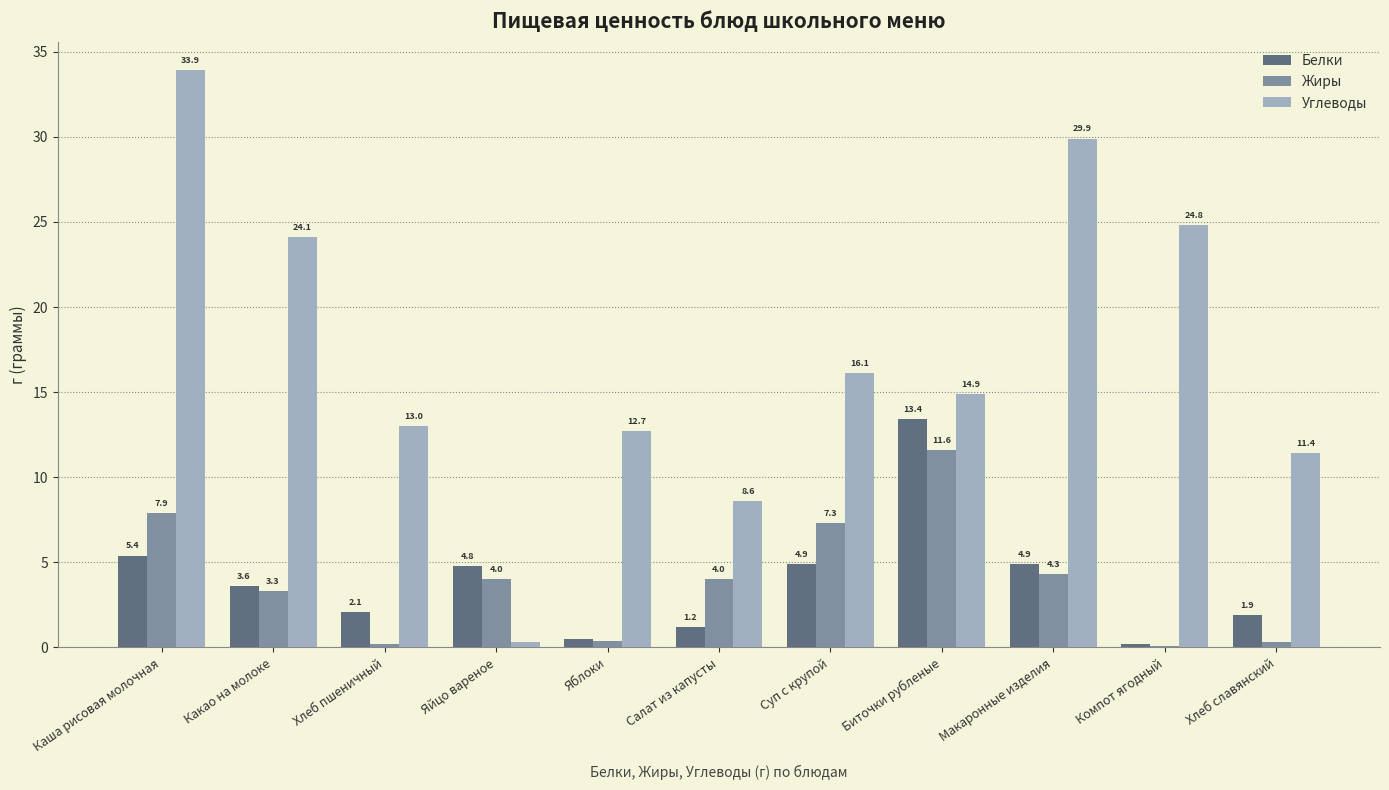

Which category has the highest value in the Жиры series?

Биточки рубленые